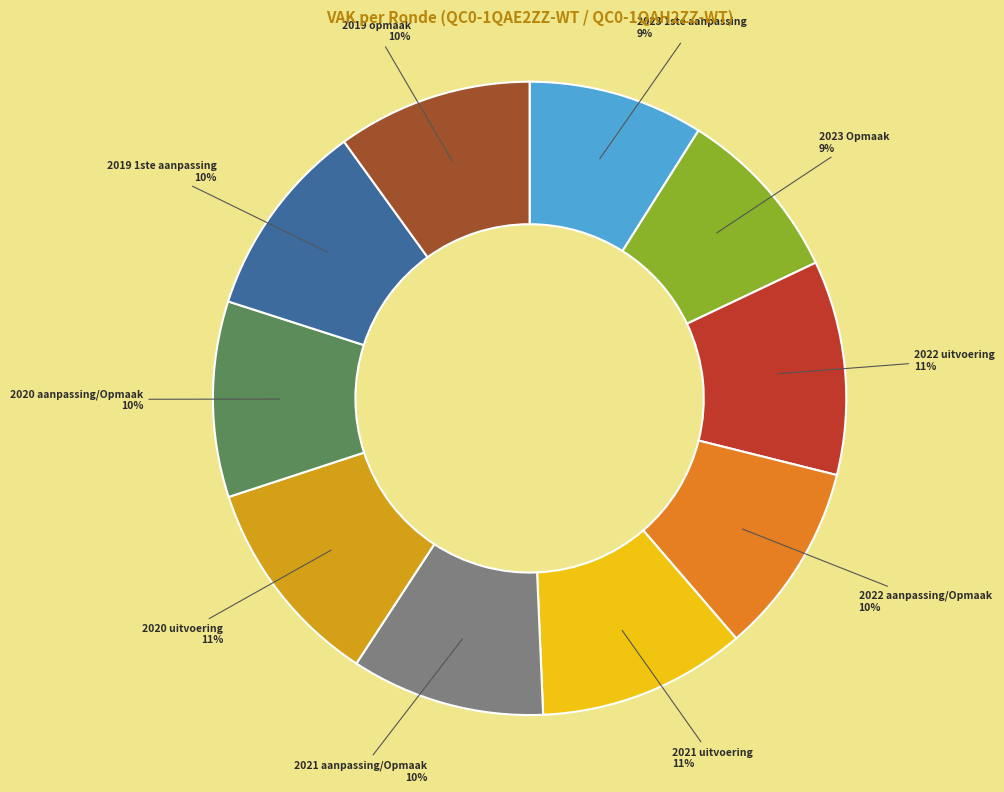

To the nearest percent, what is the average slice percentage?

10%